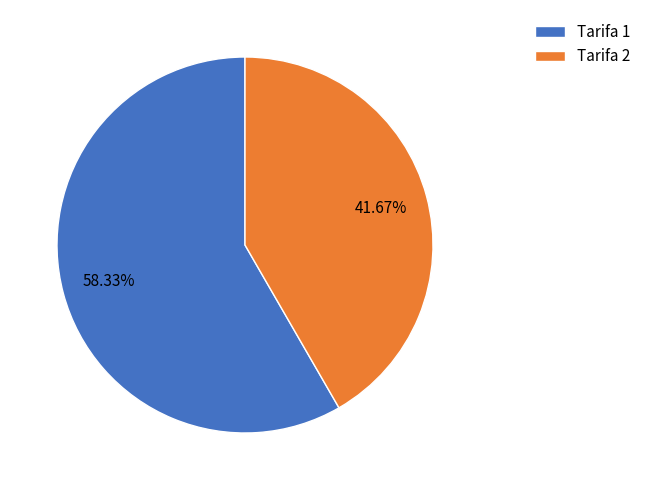

Which category has the smallest portion of the pie?

Tarifa 2